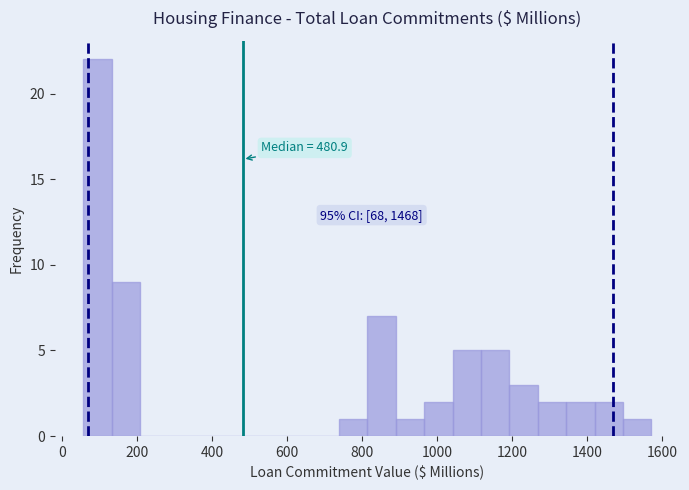

Around what value on the x-axis is the tallest bar? Give the approximate position of its centre, as read against the axis.

100